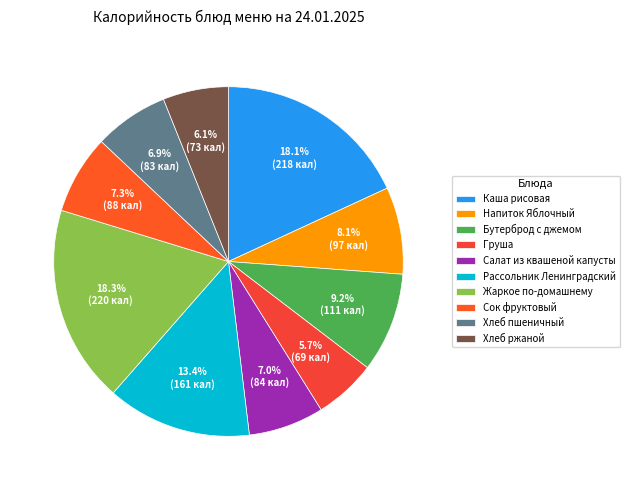

To the nearest percent, what is the difference between the largest and smallest slice percentages?

13%